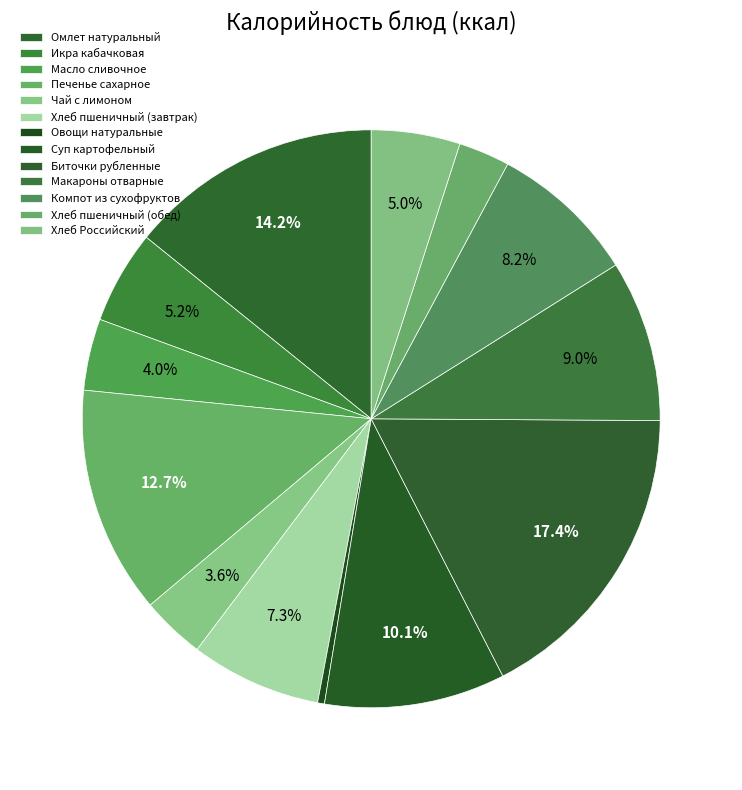

Do Овощи натуральные and Компот из сухофруктов together represent more than half of the pie?

No